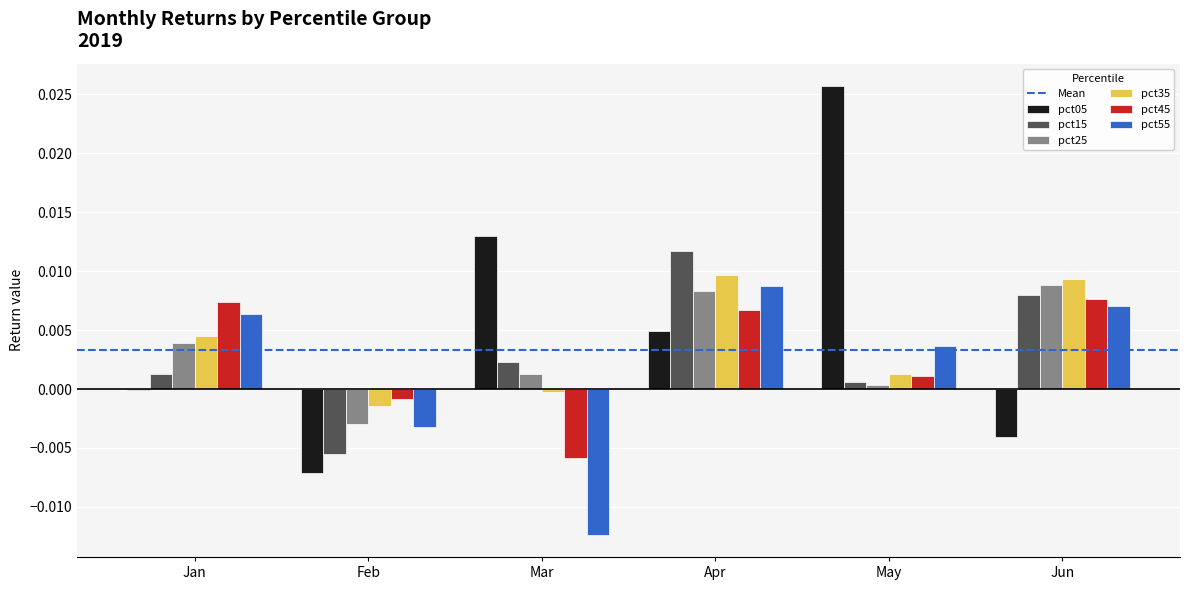

At which category is the sum across all series the highest?

Apr